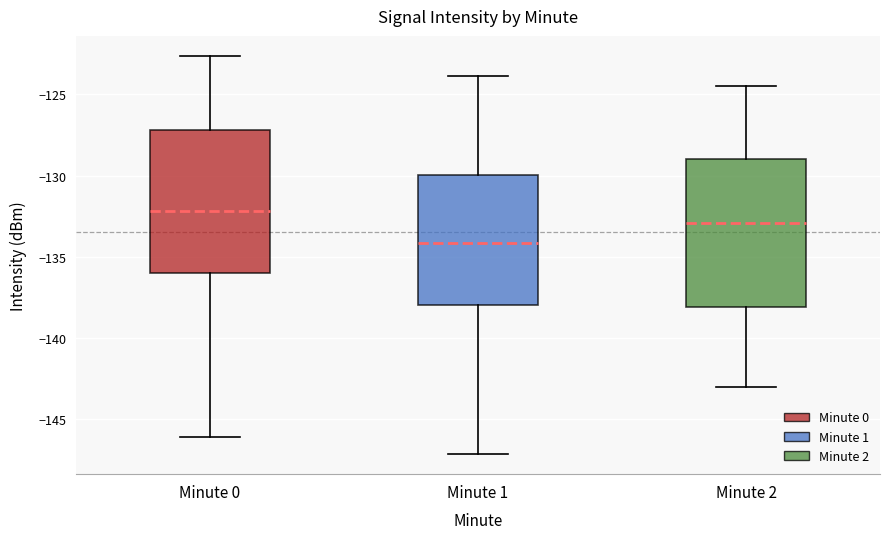

Reading left to right, transcribe this box plot: for each box, give where its median line is, the range the box spans, and where its two whiskers end, as read against the y-axis. The values are not printed on the chart, so give them approximately, as read against the axis.

Minute 0: median -132.0, box -136.0 to -127.0, whiskers -146.0 to -122.5
Minute 1: median -134.0, box -138.0 to -130.0, whiskers -147.0 to -124.0
Minute 2: median -133.0, box -138.0 to -129.0, whiskers -143.0 to -124.5